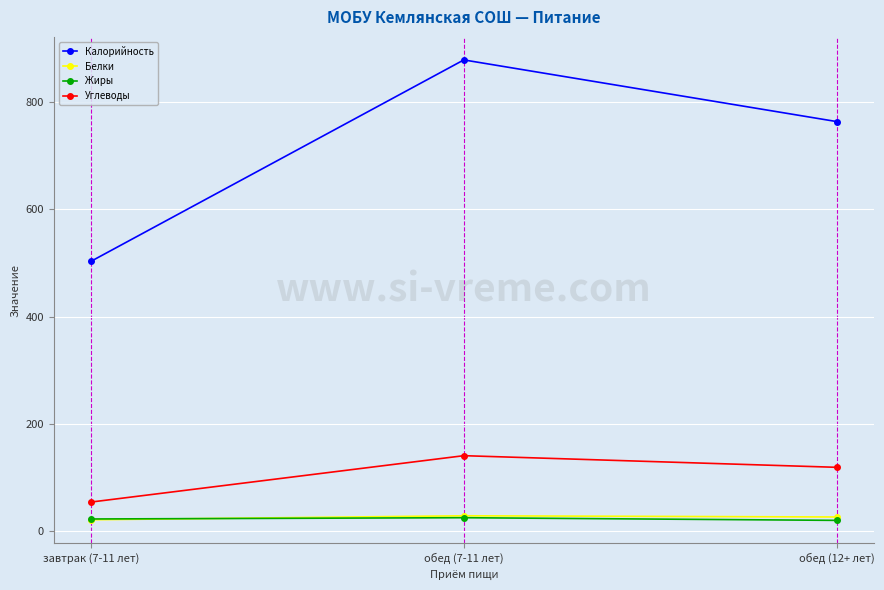

What is the total value across all series at завтрак (7-11 лет)?

600.6